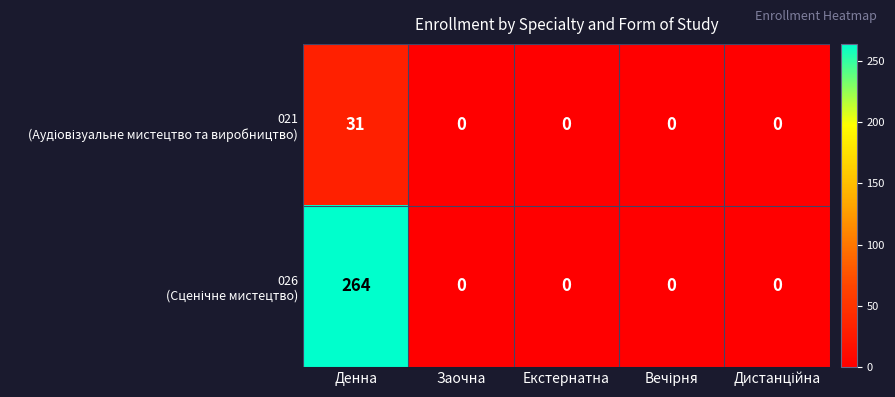

How many series are shown in this chart?

2